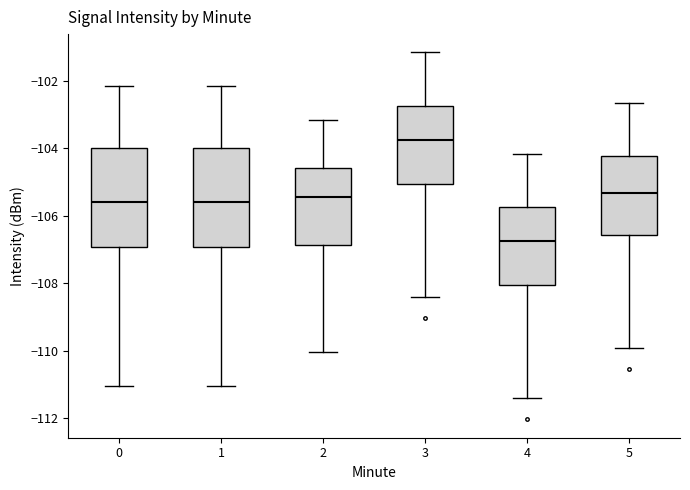

Where is the upper edge of the box at x = 3 on the y-axis? The values are not printed on the chart, so give them approximately, as read against the axis.

-102.8